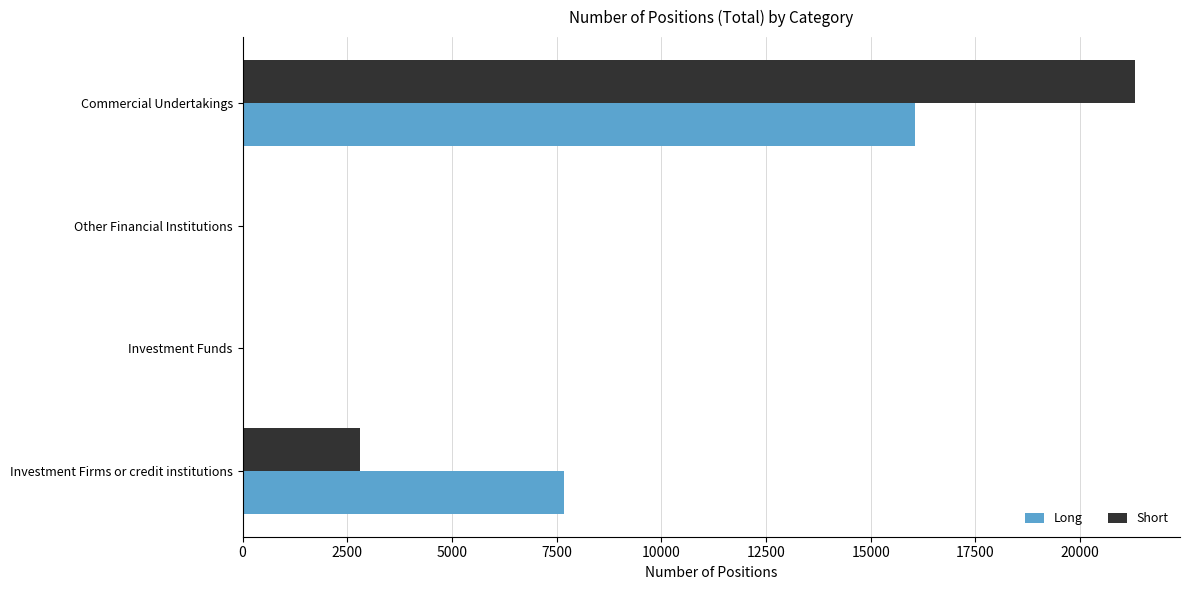

The Long series shows 16048 at Commercial Undertakings. True or false?

True